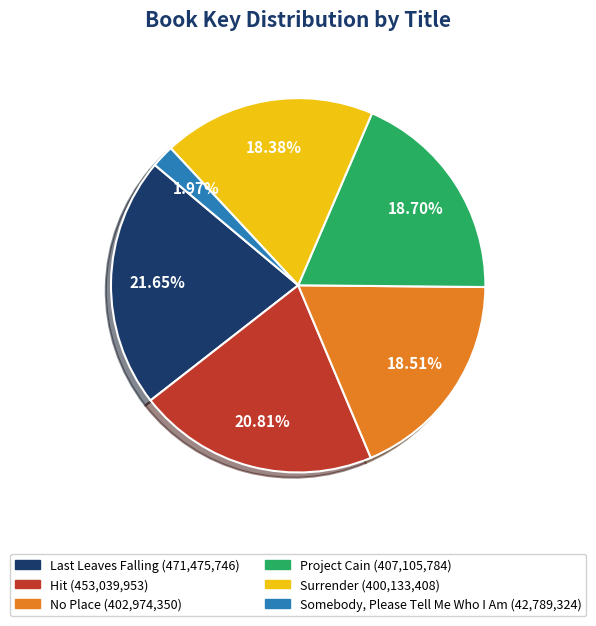

What is the smallest slice in the pie chart?

Somebody, Please Tell Me Who I Am